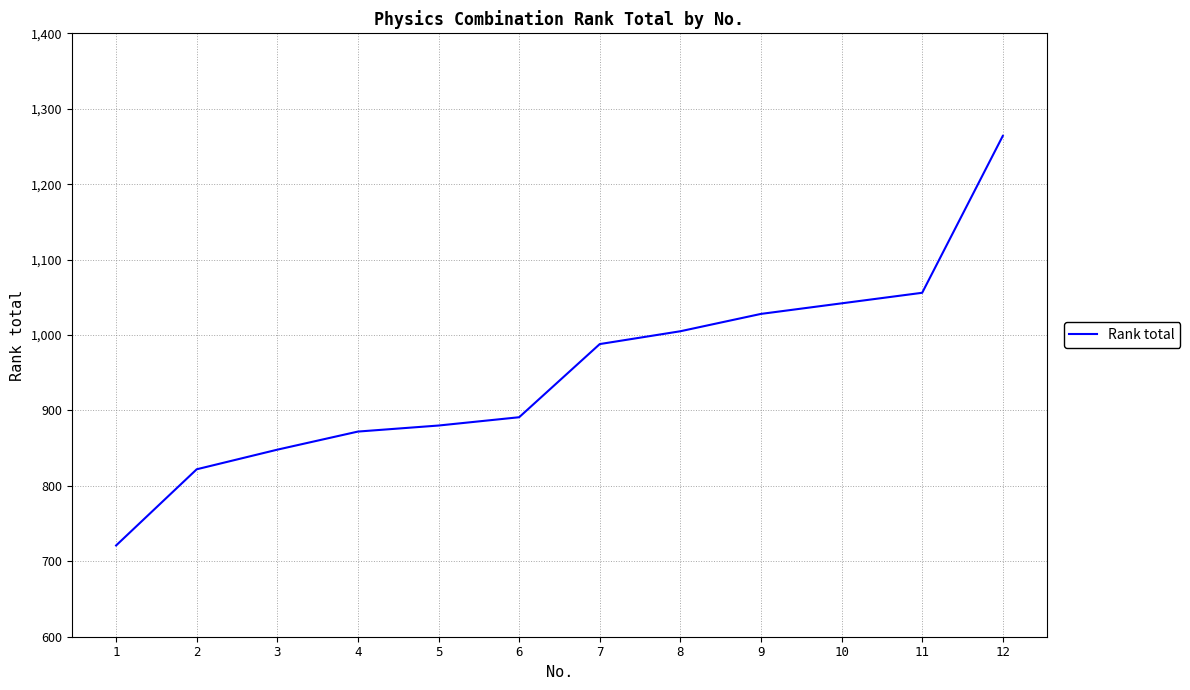

What is the sum of all values?

11417